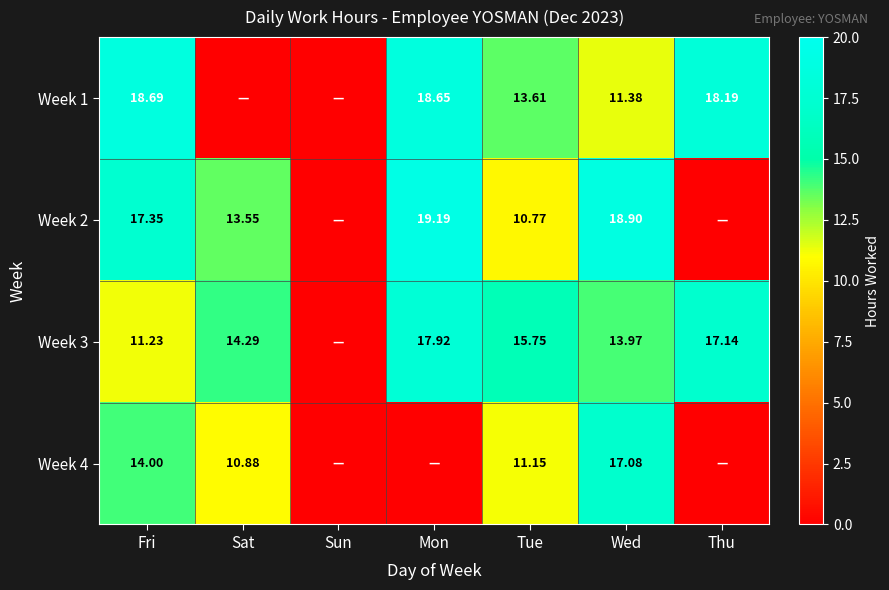

How many values in Week 3 are above zero?

6